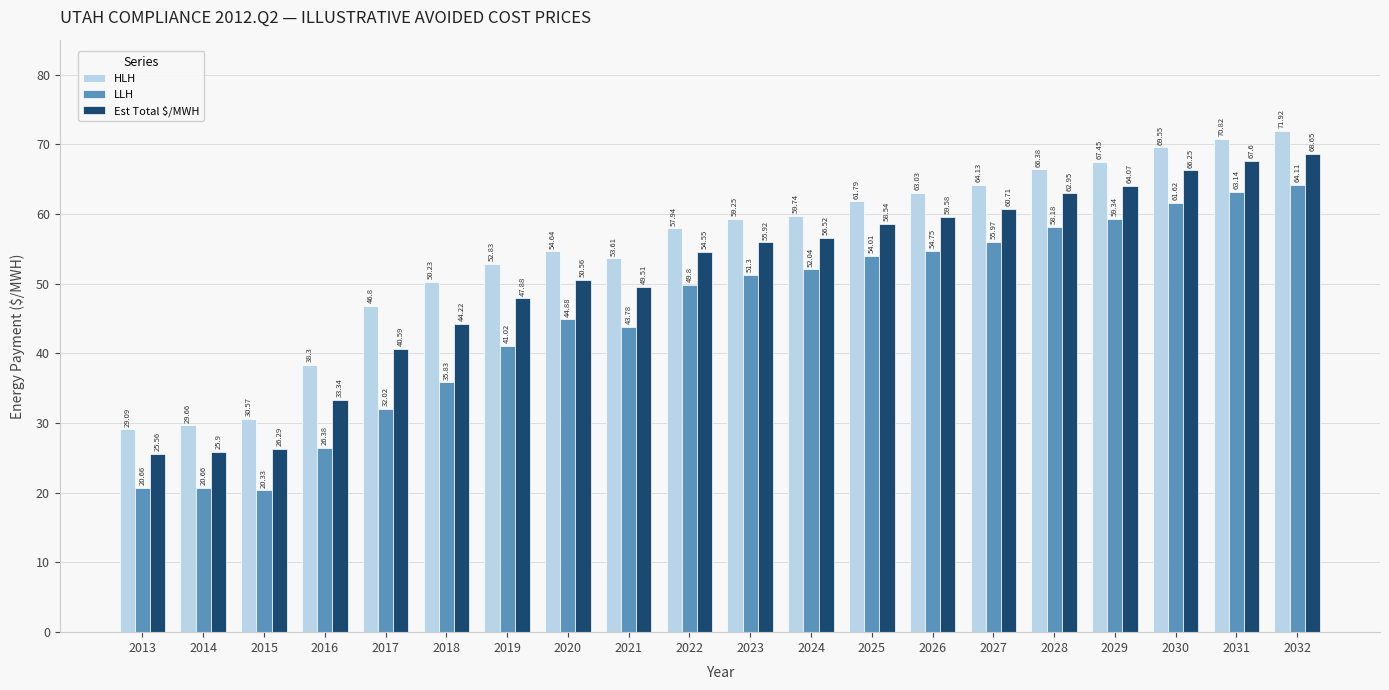

Which category has the highest value across all series?

2032